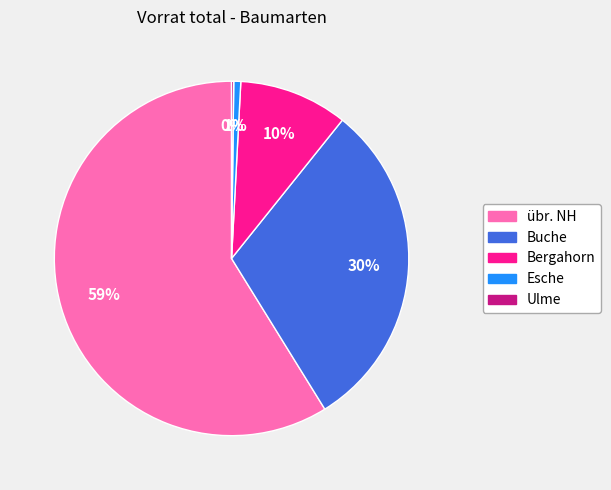

Do Buche and übr. NH together represent more than half of the pie?

Yes